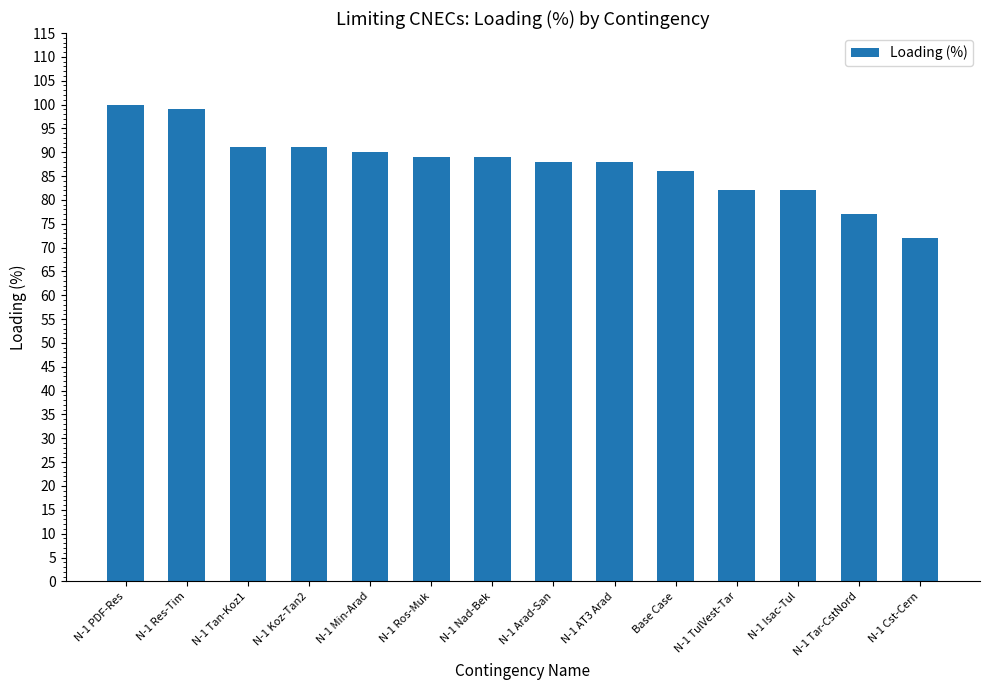

True or false: the data shows 117 at Base Case.

False